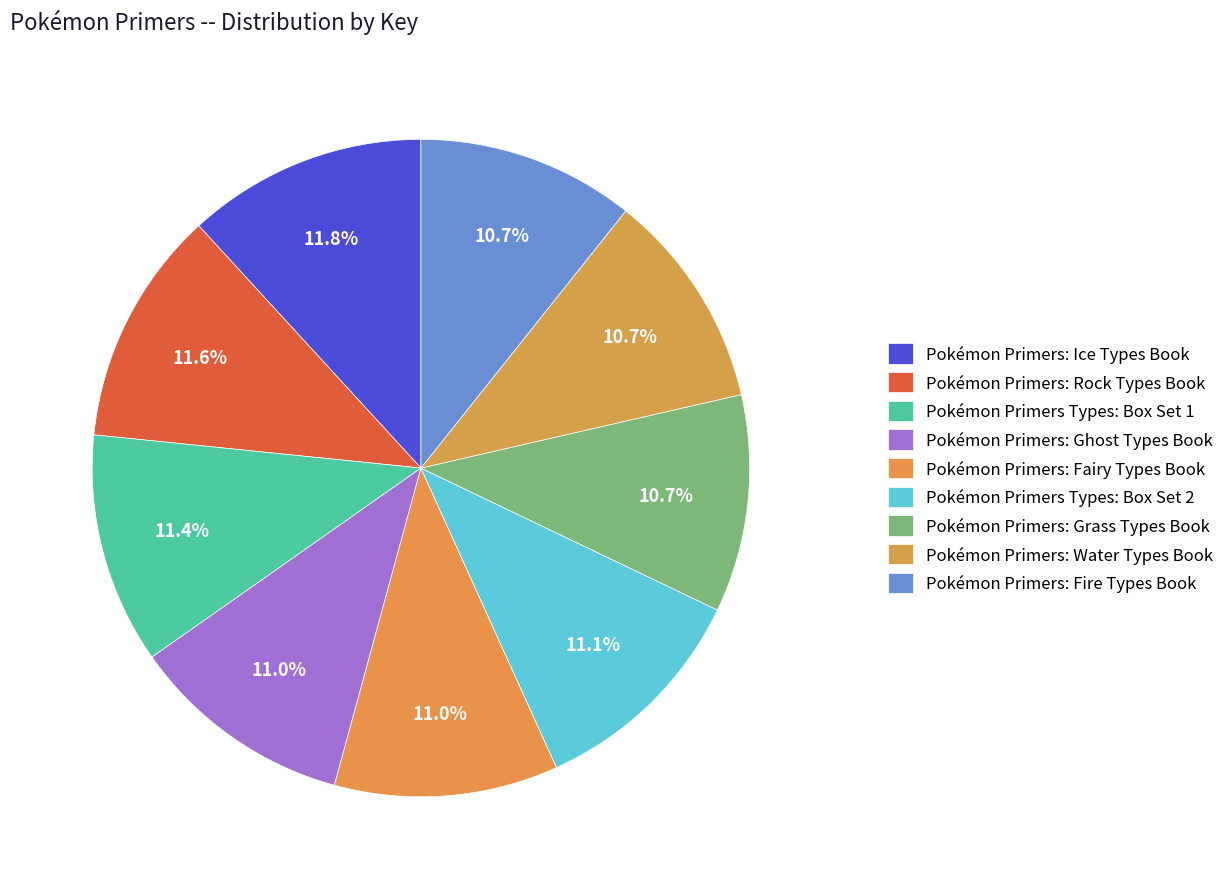

How many segments does this pie chart have?

9